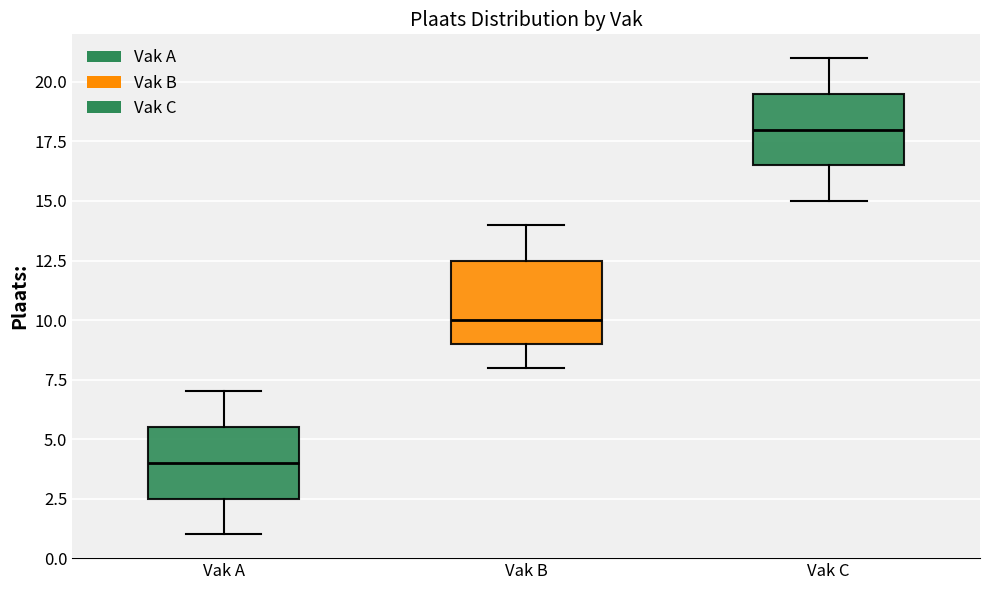

Reading left to right, transcribe this box plot: for each box, give where its median line is, the range the box spans, and where its two whiskers end, as read against the y-axis. The values are not printed on the chart, so give them approximately, as read against the axis.

Vak A: median 4.0, box 2.5 to 5.5, whiskers 1.0 to 7.0
Vak B: median 10.0, box 9.0 to 12.5, whiskers 8.0 to 14.0
Vak C: median 18.0, box 16.5 to 19.5, whiskers 15.0 to 21.0